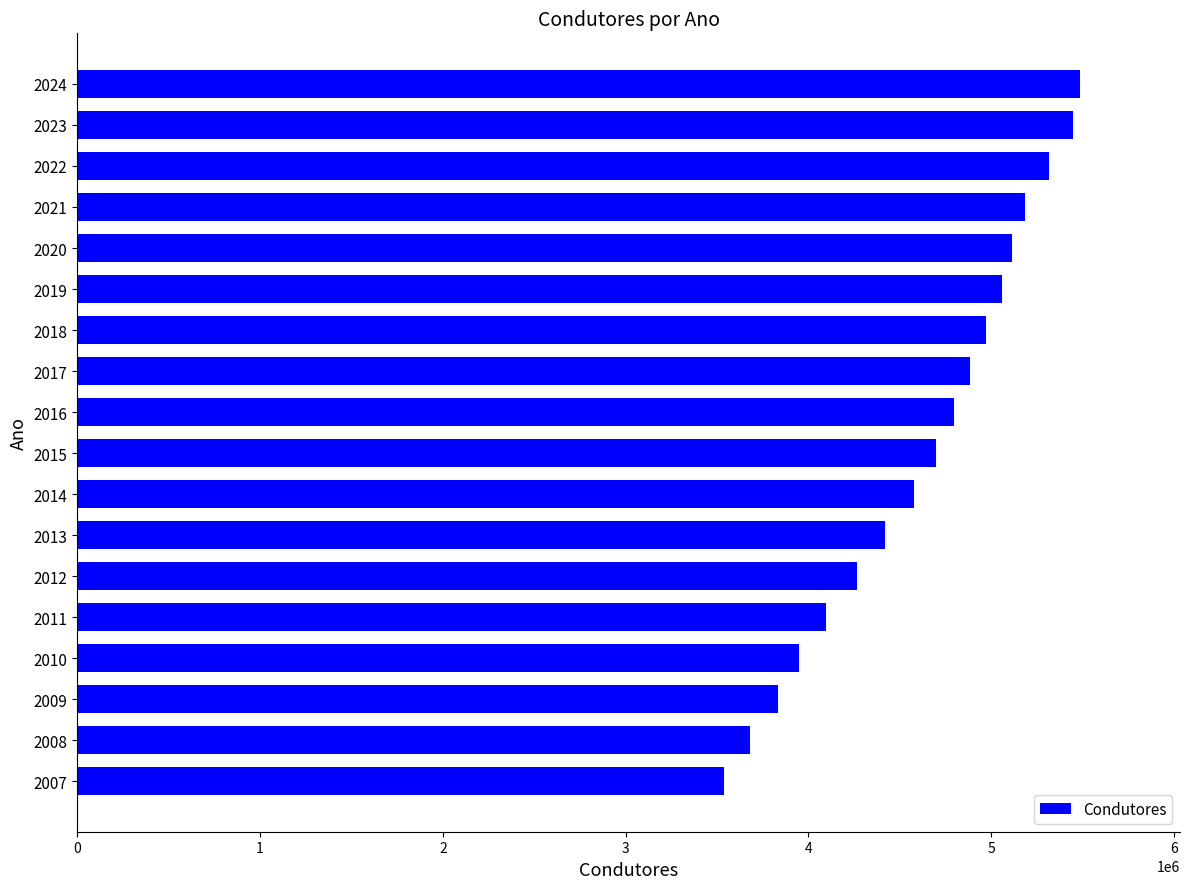

What is the minimum value shown in the chart?

3539613